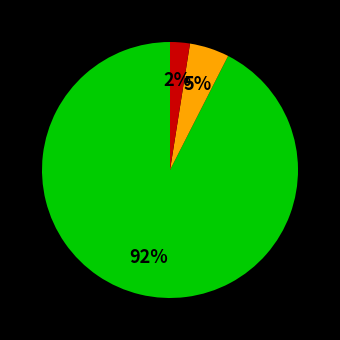

Is there any slice that represents more than half of the pie?

Yes